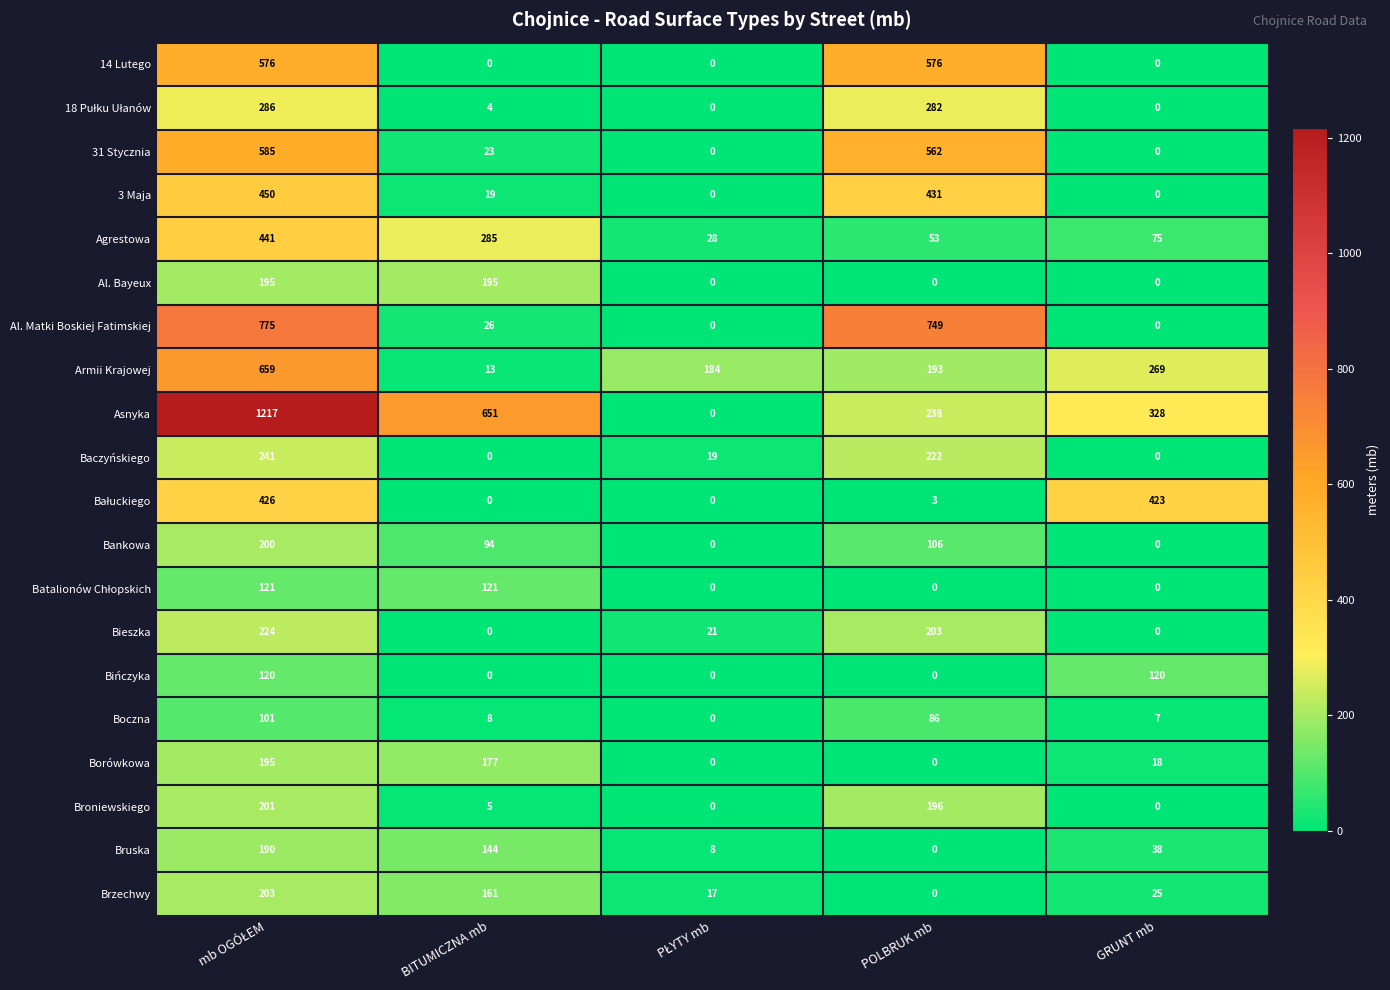

What is the difference between the highest and lowest values at POLBRUK mb?

749